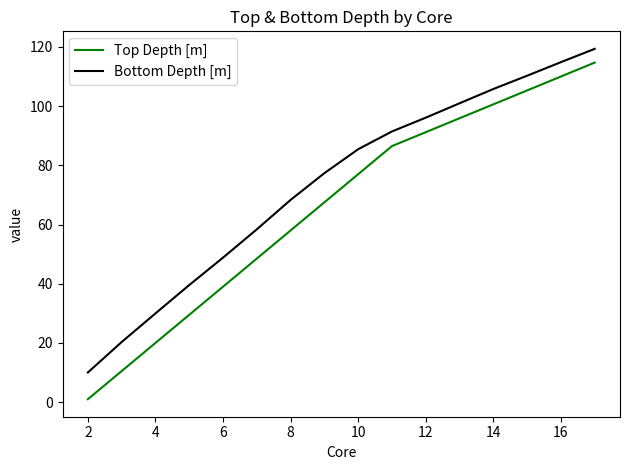

List the series in order of their overall mean, highest first.

Bottom Depth [m], Top Depth [m]